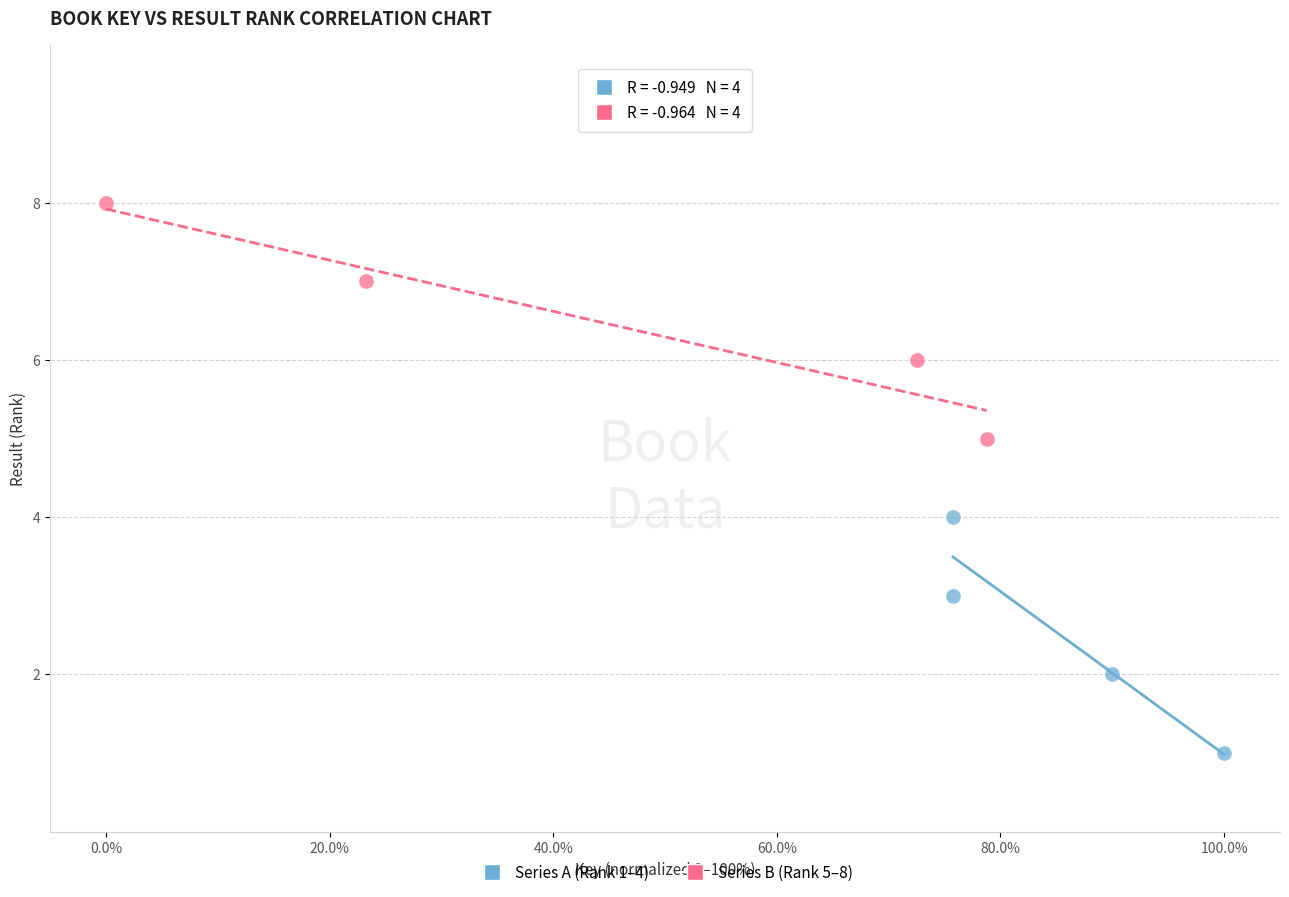

Which series reaches the maximum Y coordinate?

Series B (Rank 5–8)